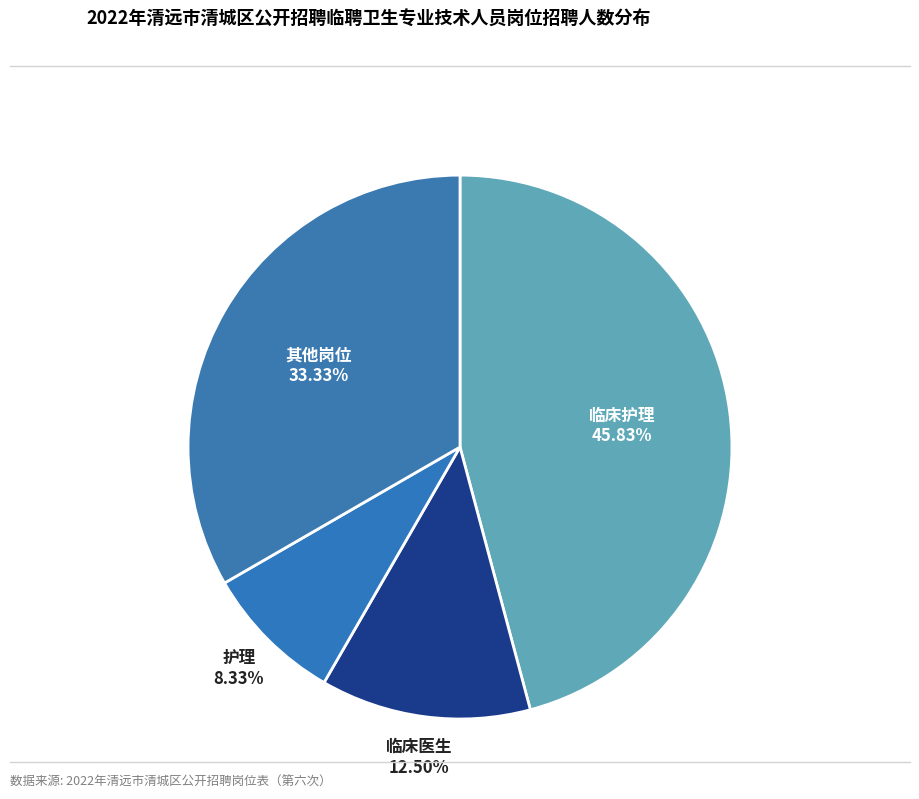

Which has a higher value, 其他岗位 or 临床护理?

临床护理